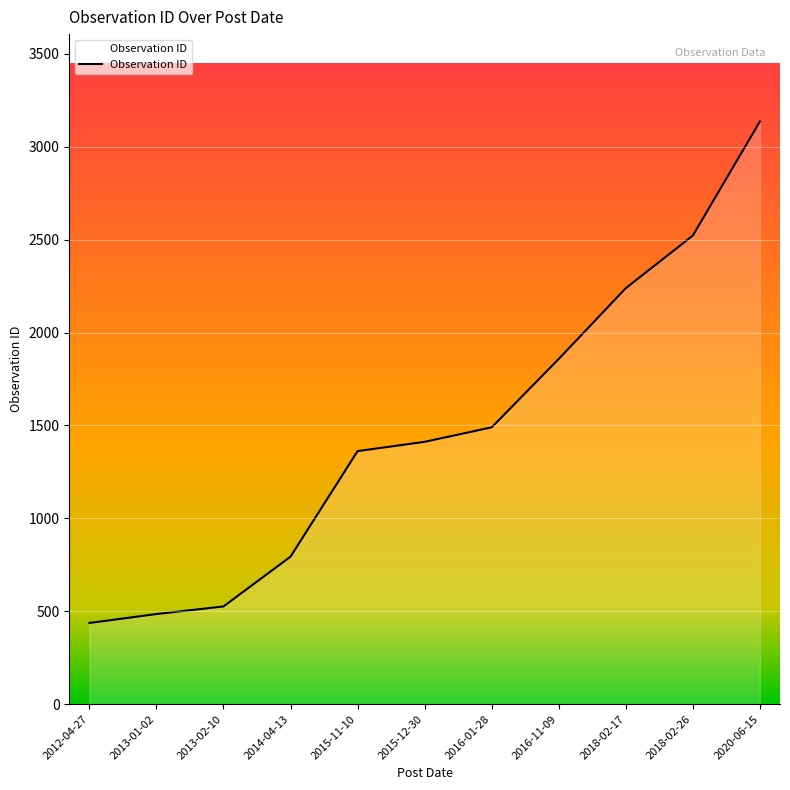

True or false: the data has more than 1 interior local peaks.

False